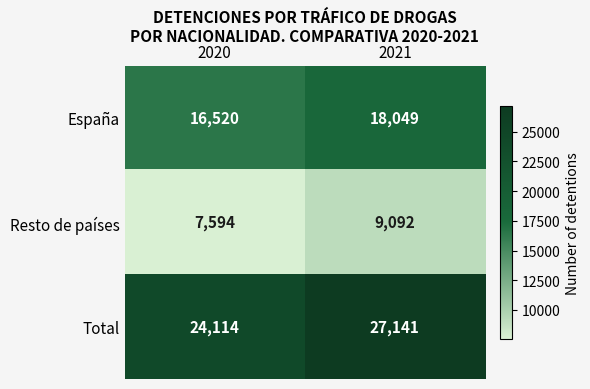

What is the spread (max minus min) of values at 2021?

18049